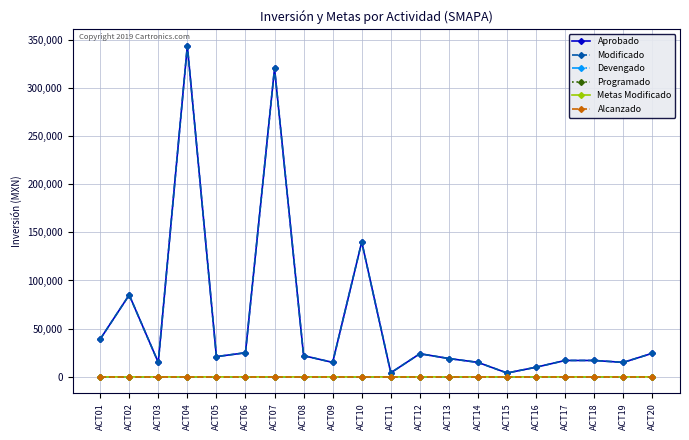

How many lines are shown in the chart?

6